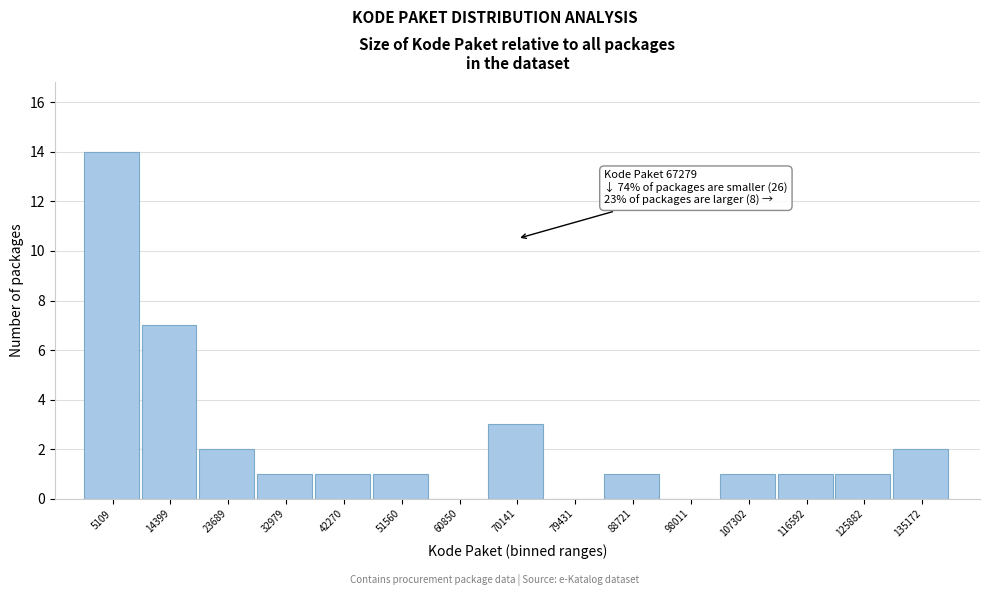

Over which range of the x-axis is the bar tallest?

0 to 10000